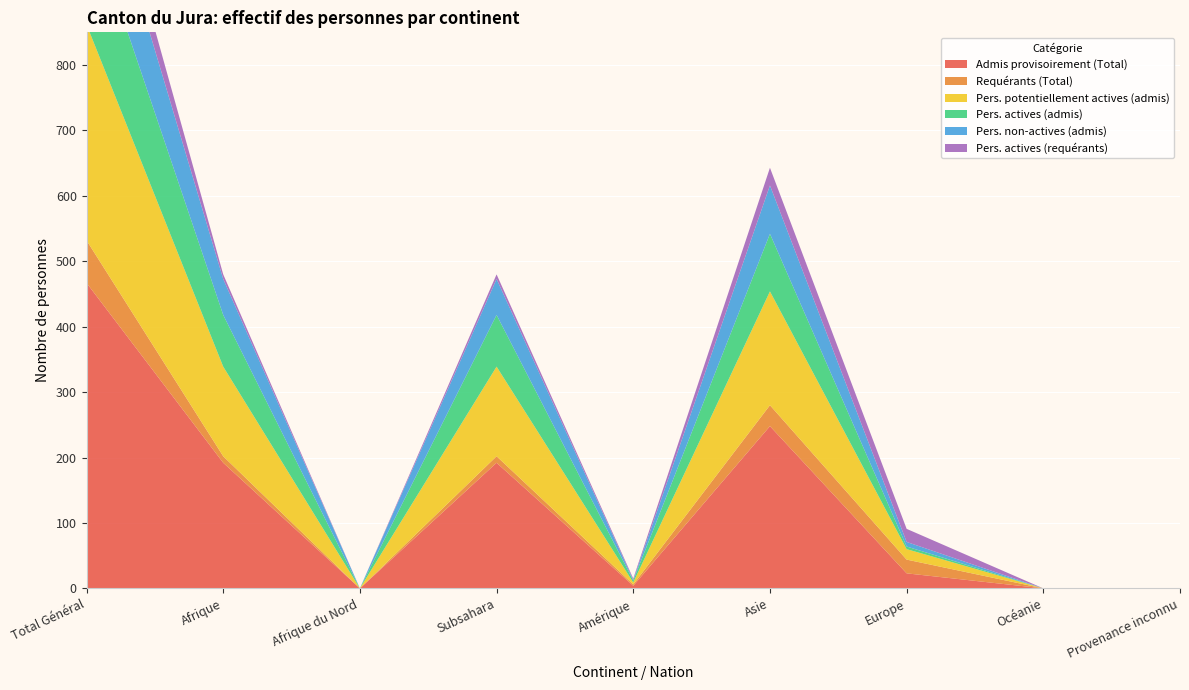

Reading left to right, list all the values displayed in this chart.

Admis provisoirement (Total): 467	192	0	192	4	248	23	0	0
Requérants (Total): 65	10	0	10	2	32	21	0	0
Pers. potentiellement actives (admis): 330	137	0	137	3	174	16	0	0
Pers. actives (admis): 174	79	0	79	3	88	4	0	0
Pers. non-actives (admis): 137	55	0	55	1	74	7	0	0
Pers. actives (requérants): 56	7	0	7	2	27	20	0	0